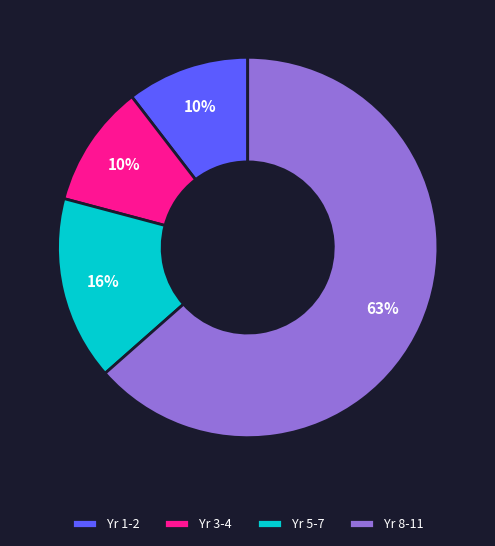

To the nearest percent, what is the average slice percentage?

25%